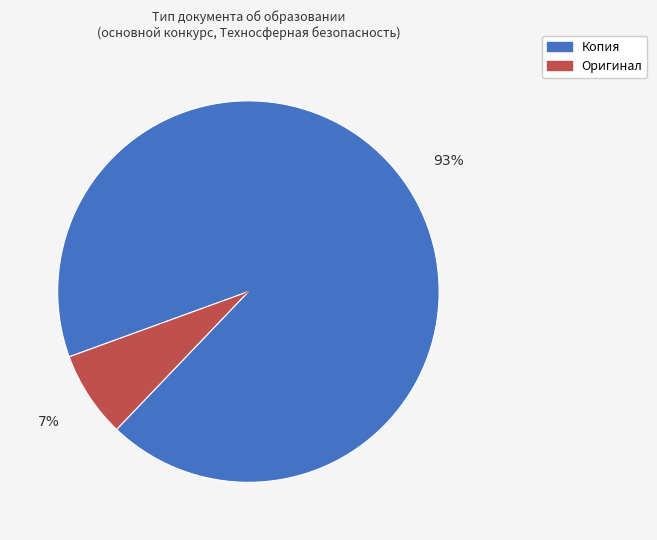

Does any single category account for the majority?

Yes